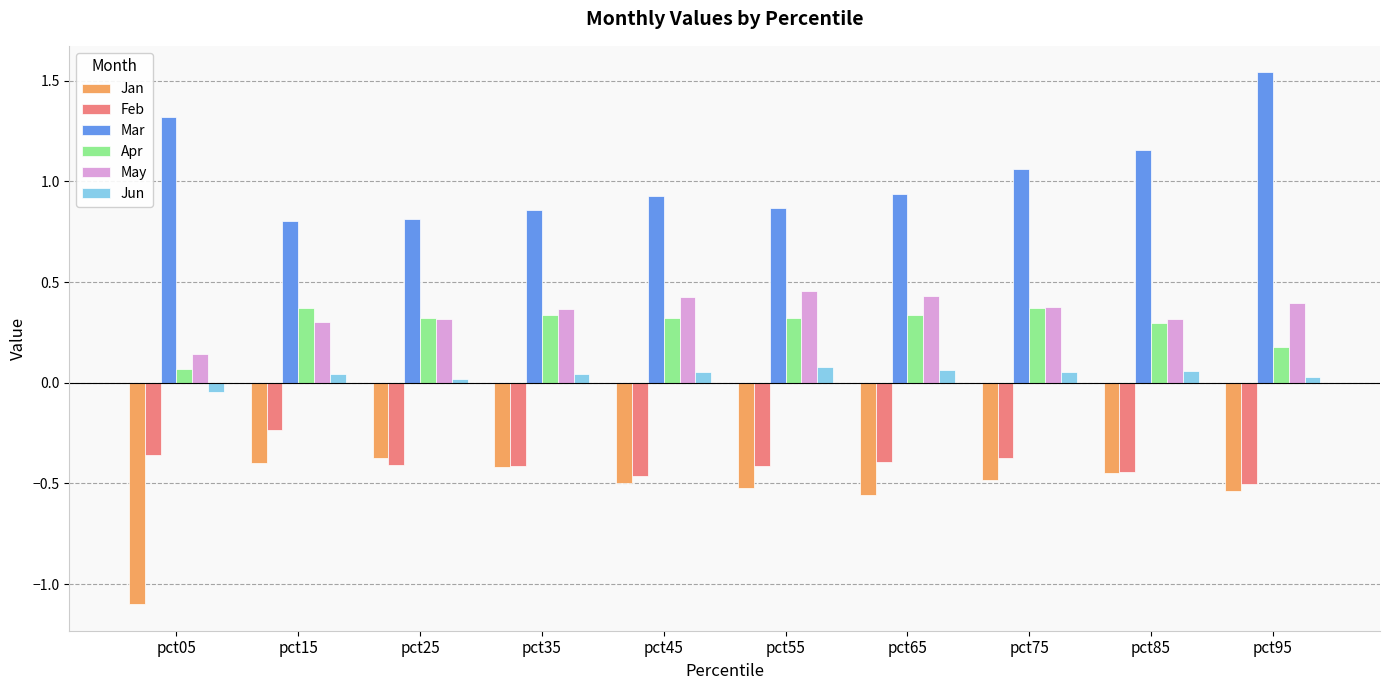

Rank the series by their maximum value, from lowest to highest.

Jan, Feb, Jun, Apr, May, Mar